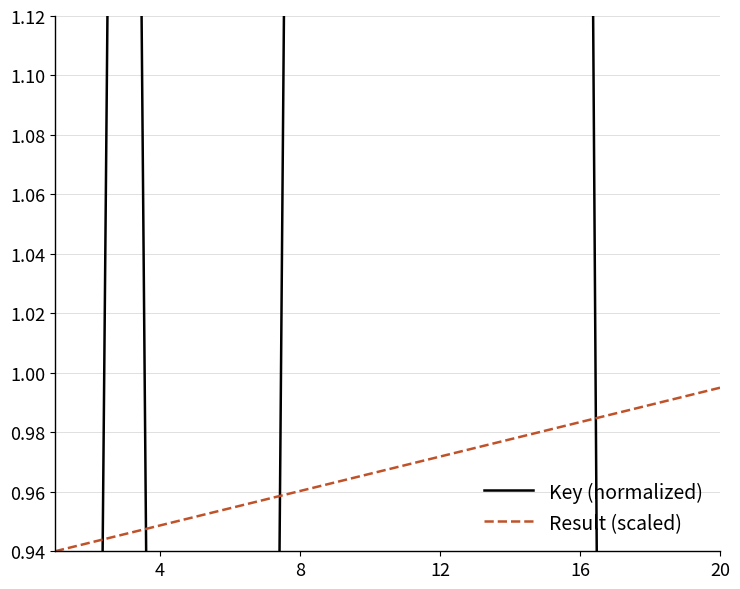

What is the maximum value for Result (scaled)?

1.0